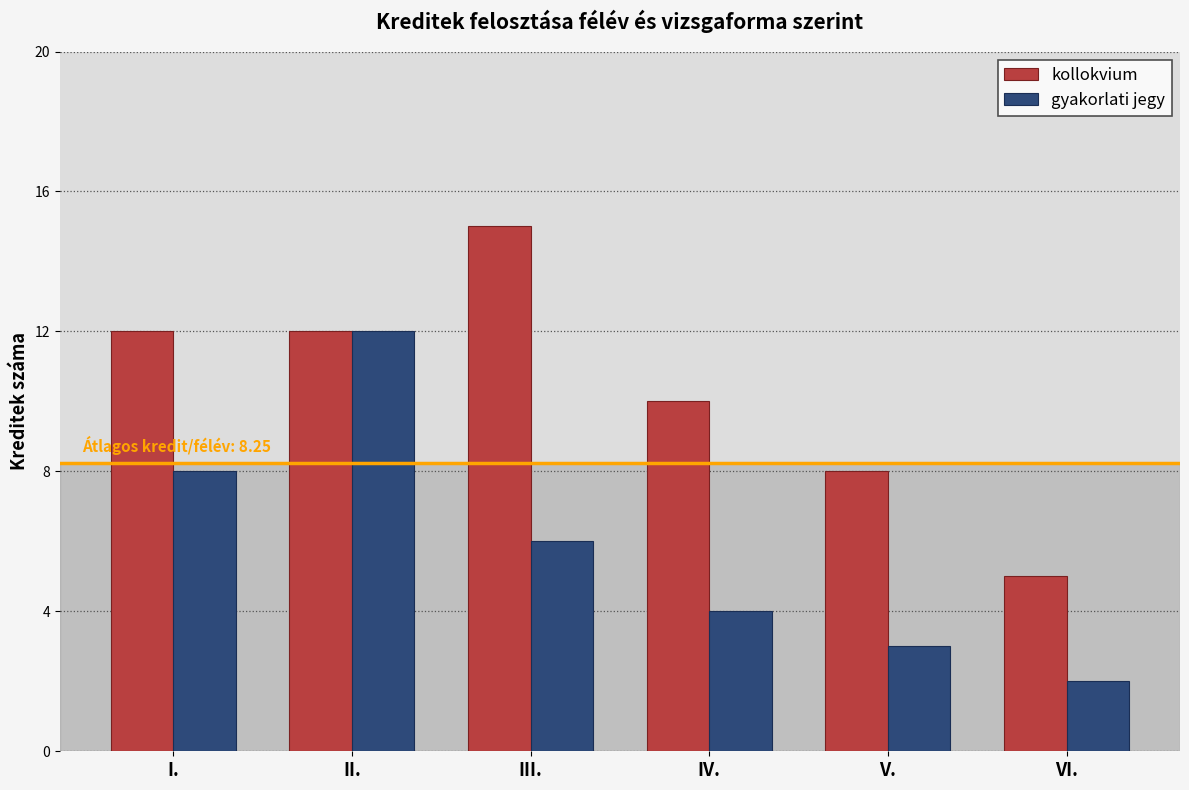

Where does the gyakorlati jegy series first go above 6?

I.